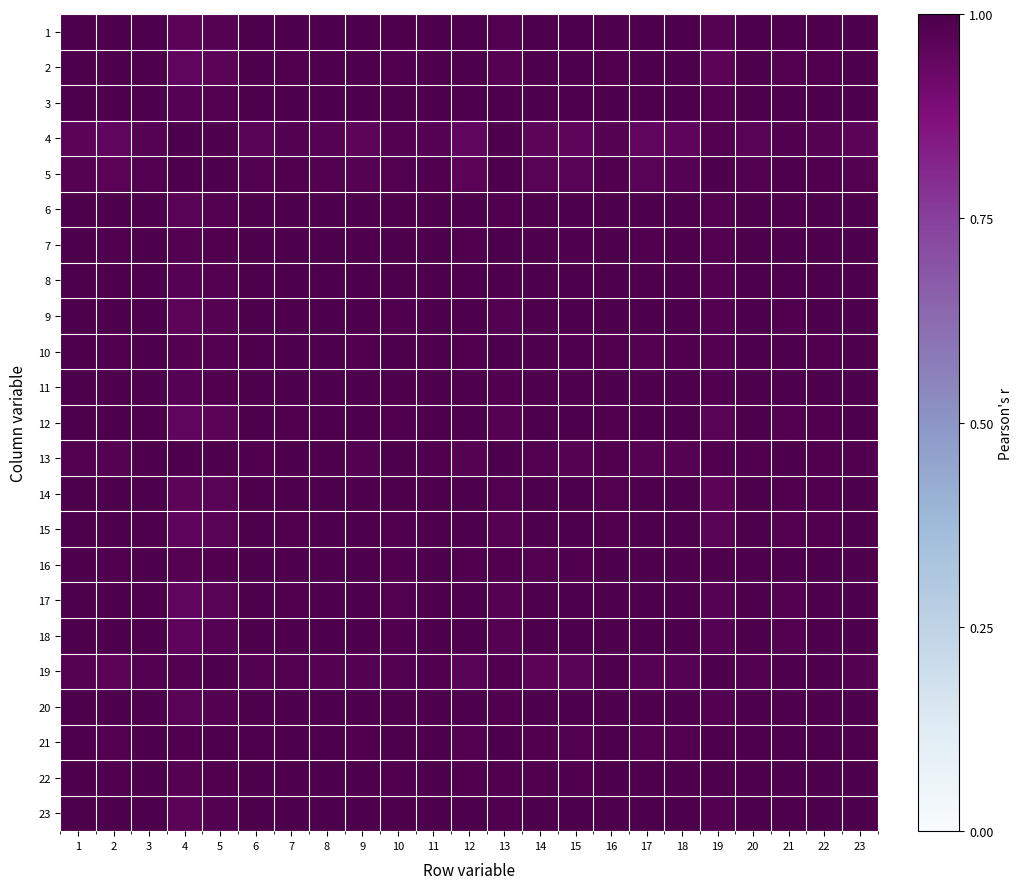

Reading left to right, what are all the values shown in this chart?

1: 1=1.0	2=1.0	3=1.0	4=1.0	5=1.0	6=1.0	7=1.0	8=1.0	9=1.0	10=1.0	11=1.0	12=1.0	13=1.0	14=1.0	15=1.0	16=1.0	17=1.0	18=1.0	19=1.0	20=1.0	21=1.0	22=1.0	23=1.0
2: 1=1.0	2=1.0	3=1.0	4=1.0	5=1.0	6=1.0	7=1.0	8=1.0	9=1.0	10=1.0	11=1.0	12=1.0	13=1.0	14=1.0	15=1.0	16=1.0	17=1.0	18=1.0	19=1.0	20=1.0	21=1.0	22=1.0	23=1.0
3: 1=1.0	2=1.0	3=1.0	4=1.0	5=1.0	6=1.0	7=1.0	8=1.0	9=1.0	10=1.0	11=1.0	12=1.0	13=1.0	14=1.0	15=1.0	16=1.0	17=1.0	18=1.0	19=1.0	20=1.0	21=1.0	22=1.0	23=1.0
4: 1=1.0	2=1.0	3=1.0	4=1.0	5=1.0	6=1.0	7=1.0	8=1.0	9=1.0	10=1.0	11=1.0	12=1.0	13=1.0	14=1.0	15=1.0	16=1.0	17=1.0	18=1.0	19=1.0	20=1.0	21=1.0	22=1.0	23=1.0
5: 1=1.0	2=1.0	3=1.0	4=1.0	5=1.0	6=1.0	7=1.0	8=1.0	9=1.0	10=1.0	11=1.0	12=1.0	13=1.0	14=1.0	15=1.0	16=1.0	17=1.0	18=1.0	19=1.0	20=1.0	21=1.0	22=1.0	23=1.0
6: 1=1.0	2=1.0	3=1.0	4=1.0	5=1.0	6=1.0	7=1.0	8=1.0	9=1.0	10=1.0	11=1.0	12=1.0	13=1.0	14=1.0	15=1.0	16=1.0	17=1.0	18=1.0	19=1.0	20=1.0	21=1.0	22=1.0	23=1.0
7: 1=1.0	2=1.0	3=1.0	4=1.0	5=1.0	6=1.0	7=1.0	8=1.0	9=1.0	10=1.0	11=1.0	12=1.0	13=1.0	14=1.0	15=1.0	16=1.0	17=1.0	18=1.0	19=1.0	20=1.0	21=1.0	22=1.0	23=1.0
8: 1=1.0	2=1.0	3=1.0	4=1.0	5=1.0	6=1.0	7=1.0	8=1.0	9=1.0	10=1.0	11=1.0	12=1.0	13=1.0	14=1.0	15=1.0	16=1.0	17=1.0	18=1.0	19=1.0	20=1.0	21=1.0	22=1.0	23=1.0
9: 1=1.0	2=1.0	3=1.0	4=1.0	5=1.0	6=1.0	7=1.0	8=1.0	9=1.0	10=1.0	11=1.0	12=1.0	13=1.0	14=1.0	15=1.0	16=1.0	17=1.0	18=1.0	19=1.0	20=1.0	21=1.0	22=1.0	23=1.0
10: 1=1.0	2=1.0	3=1.0	4=1.0	5=1.0	6=1.0	7=1.0	8=1.0	9=1.0	10=1.0	11=1.0	12=1.0	13=1.0	14=1.0	15=1.0	16=1.0	17=1.0	18=1.0	19=1.0	20=1.0	21=1.0	22=1.0	23=1.0
11: 1=1.0	2=1.0	3=1.0	4=1.0	5=1.0	6=1.0	7=1.0	8=1.0	9=1.0	10=1.0	11=1.0	12=1.0	13=1.0	14=1.0	15=1.0	16=1.0	17=1.0	18=1.0	19=1.0	20=1.0	21=1.0	22=1.0	23=1.0
12: 1=1.0	2=1.0	3=1.0	4=1.0	5=1.0	6=1.0	7=1.0	8=1.0	9=1.0	10=1.0	11=1.0	12=1.0	13=1.0	14=1.0	15=1.0	16=1.0	17=1.0	18=1.0	19=1.0	20=1.0	21=1.0	22=1.0	23=1.0
13: 1=1.0	2=1.0	3=1.0	4=1.0	5=1.0	6=1.0	7=1.0	8=1.0	9=1.0	10=1.0	11=1.0	12=1.0	13=1.0	14=1.0	15=1.0	16=1.0	17=1.0	18=1.0	19=1.0	20=1.0	21=1.0	22=1.0	23=1.0
14: 1=1.0	2=1.0	3=1.0	4=1.0	5=1.0	6=1.0	7=1.0	8=1.0	9=1.0	10=1.0	11=1.0	12=1.0	13=1.0	14=1.0	15=1.0	16=1.0	17=1.0	18=1.0	19=1.0	20=1.0	21=1.0	22=1.0	23=1.0
15: 1=1.0	2=1.0	3=1.0	4=1.0	5=1.0	6=1.0	7=1.0	8=1.0	9=1.0	10=1.0	11=1.0	12=1.0	13=1.0	14=1.0	15=1.0	16=1.0	17=1.0	18=1.0	19=1.0	20=1.0	21=1.0	22=1.0	23=1.0
16: 1=1.0	2=1.0	3=1.0	4=1.0	5=1.0	6=1.0	7=1.0	8=1.0	9=1.0	10=1.0	11=1.0	12=1.0	13=1.0	14=1.0	15=1.0	16=1.0	17=1.0	18=1.0	19=1.0	20=1.0	21=1.0	22=1.0	23=1.0
17: 1=1.0	2=1.0	3=1.0	4=1.0	5=1.0	6=1.0	7=1.0	8=1.0	9=1.0	10=1.0	11=1.0	12=1.0	13=1.0	14=1.0	15=1.0	16=1.0	17=1.0	18=1.0	19=1.0	20=1.0	21=1.0	22=1.0	23=1.0
18: 1=1.0	2=1.0	3=1.0	4=1.0	5=1.0	6=1.0	7=1.0	8=1.0	9=1.0	10=1.0	11=1.0	12=1.0	13=1.0	14=1.0	15=1.0	16=1.0	17=1.0	18=1.0	19=1.0	20=1.0	21=1.0	22=1.0	23=1.0
19: 1=1.0	2=1.0	3=1.0	4=1.0	5=1.0	6=1.0	7=1.0	8=1.0	9=1.0	10=1.0	11=1.0	12=1.0	13=1.0	14=1.0	15=1.0	16=1.0	17=1.0	18=1.0	19=1.0	20=1.0	21=1.0	22=1.0	23=1.0
20: 1=1.0	2=1.0	3=1.0	4=1.0	5=1.0	6=1.0	7=1.0	8=1.0	9=1.0	10=1.0	11=1.0	12=1.0	13=1.0	14=1.0	15=1.0	16=1.0	17=1.0	18=1.0	19=1.0	20=1.0	21=1.0	22=1.0	23=1.0
21: 1=1.0	2=1.0	3=1.0	4=1.0	5=1.0	6=1.0	7=1.0	8=1.0	9=1.0	10=1.0	11=1.0	12=1.0	13=1.0	14=1.0	15=1.0	16=1.0	17=1.0	18=1.0	19=1.0	20=1.0	21=1.0	22=1.0	23=1.0
22: 1=1.0	2=1.0	3=1.0	4=1.0	5=1.0	6=1.0	7=1.0	8=1.0	9=1.0	10=1.0	11=1.0	12=1.0	13=1.0	14=1.0	15=1.0	16=1.0	17=1.0	18=1.0	19=1.0	20=1.0	21=1.0	22=1.0	23=1.0
23: 1=1.0	2=1.0	3=1.0	4=1.0	5=1.0	6=1.0	7=1.0	8=1.0	9=1.0	10=1.0	11=1.0	12=1.0	13=1.0	14=1.0	15=1.0	16=1.0	17=1.0	18=1.0	19=1.0	20=1.0	21=1.0	22=1.0	23=1.0